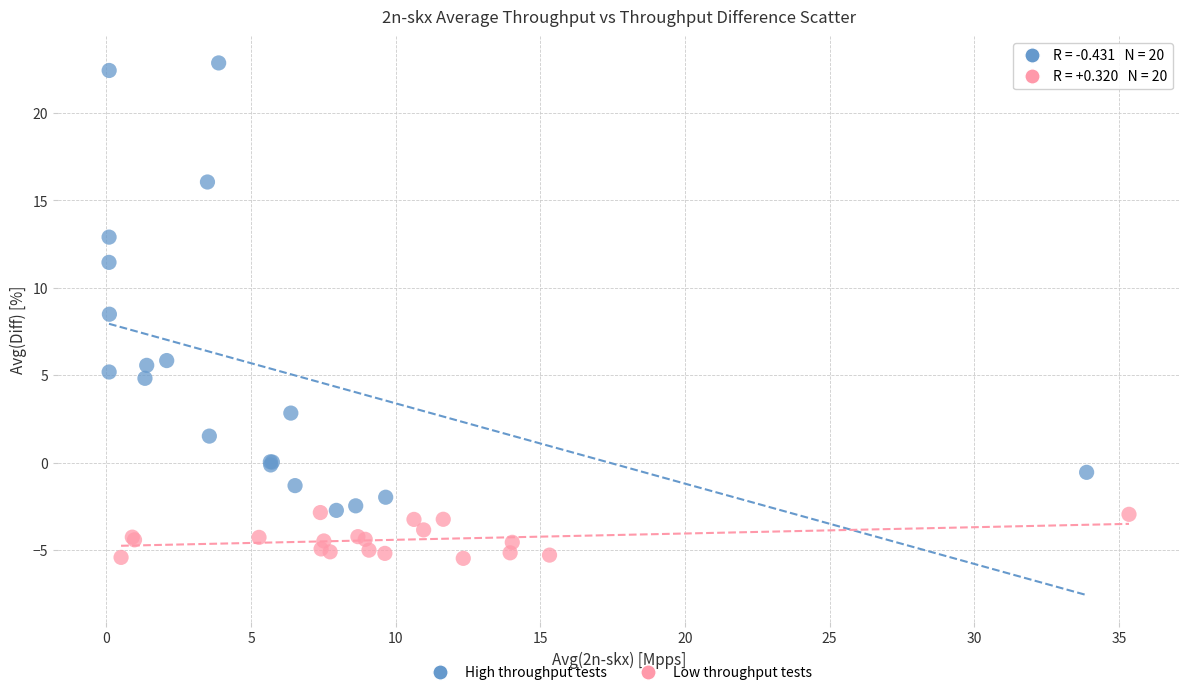

Which series reaches the minimum Y coordinate?

Low throughput tests